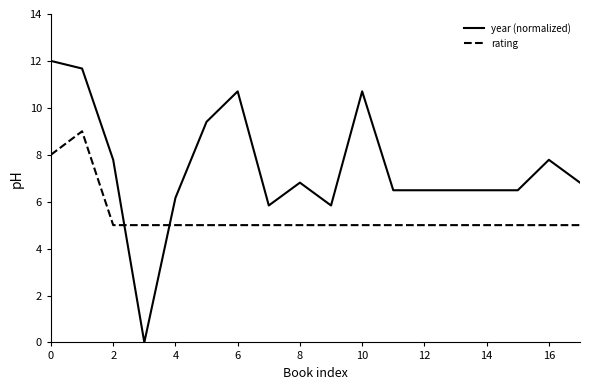

Which series has the widest spread of values?

year (normalized)